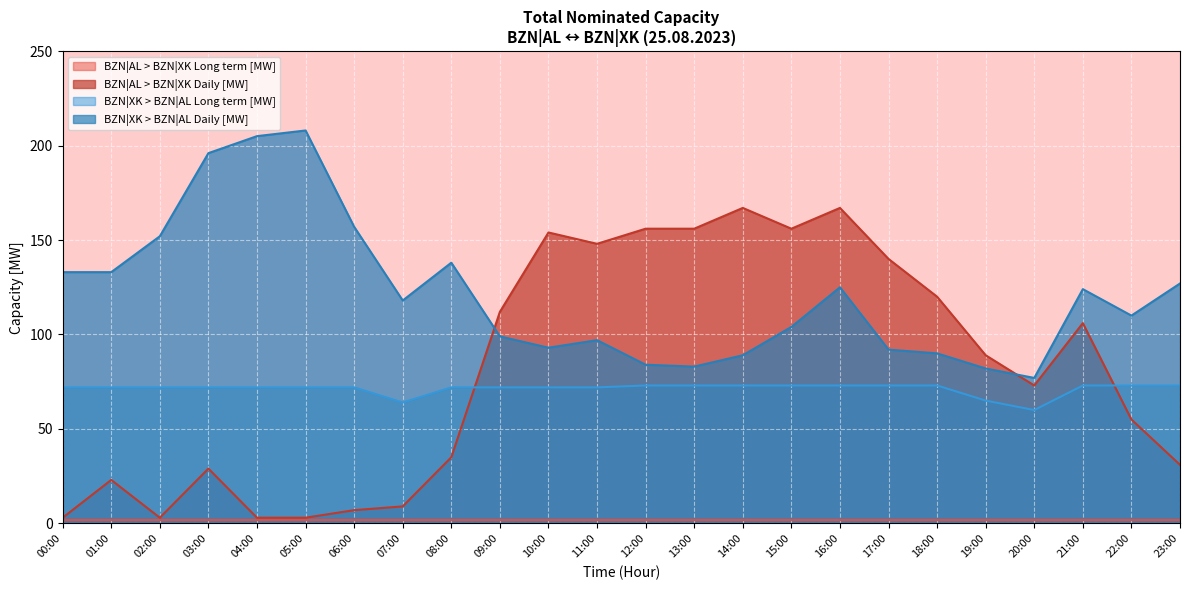

Reading left to right, list all the values displayed in this chart.

BZN|AL > BZN|XK Daily [MW]: 3	23	3	29	3	3	7	9	35	112	154	148	156	156	167	156	167	140	120	89	73	106	55	31
BZN|XK > BZN|AL Long term [MW]: 72	72	72	72	72	72	72	64	72	72	72	72	73	73	73	73	73	73	73	65	60	73	73	73
BZN|XK > BZN|AL Daily [MW]: 133	133	152	196	205	208	157	118	138	99	93	97	84	83	89	104	125	92	90	82	77	124	110	127